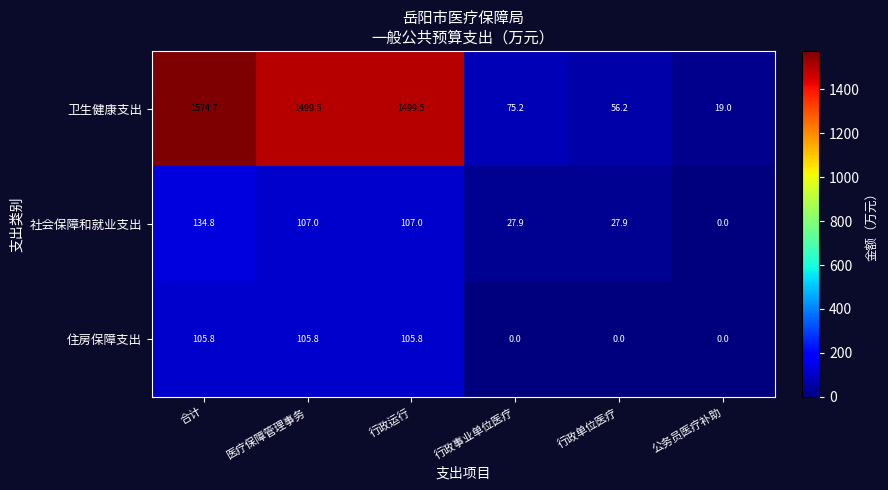

What is the approximate value of 卫生健康支出 at 公务员医疗补助?

19.0